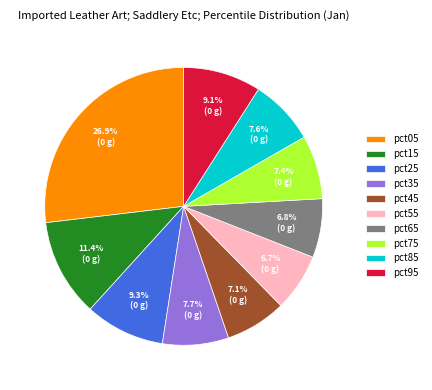

Which has a higher value, pct85 or pct55?

pct85